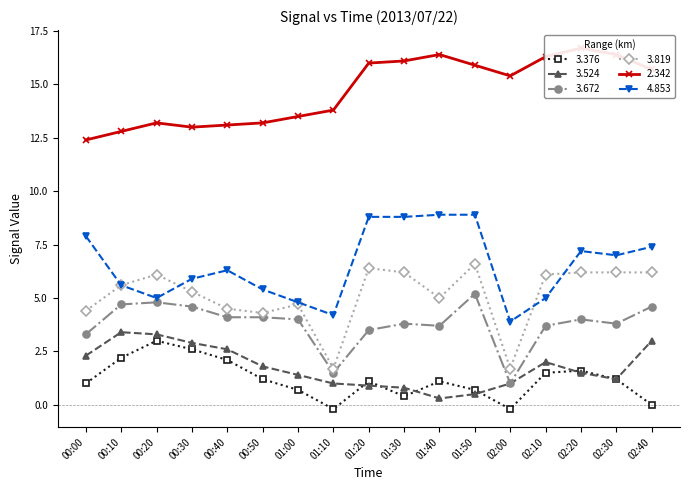

True or false:   3.524 and   3.672 intersect in this chart.

False